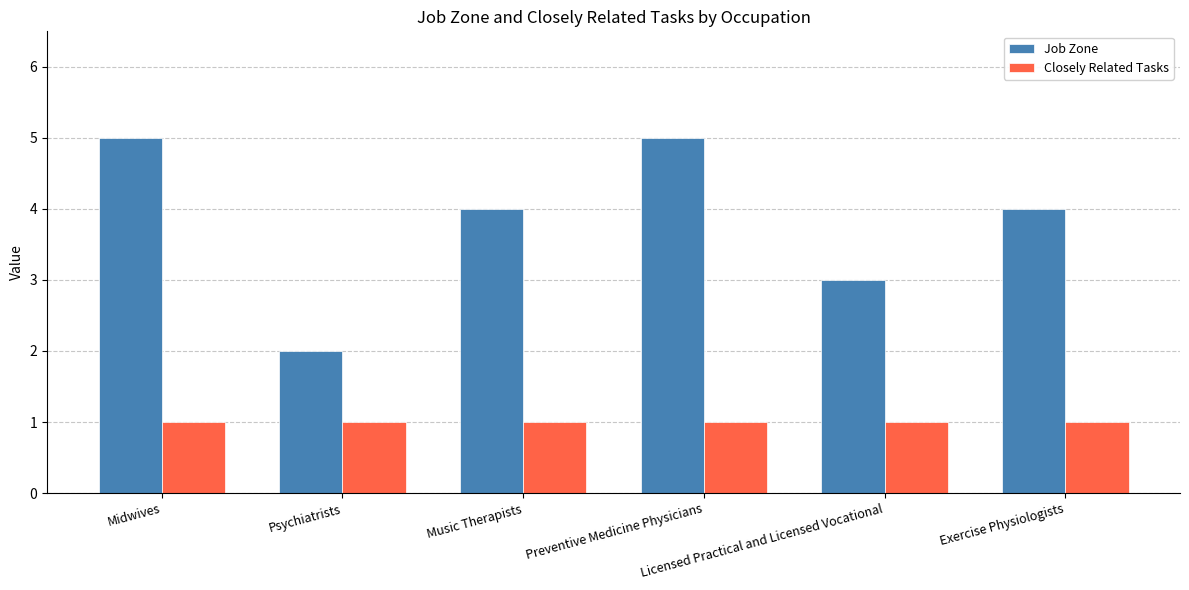

What is the smallest value displayed?

1